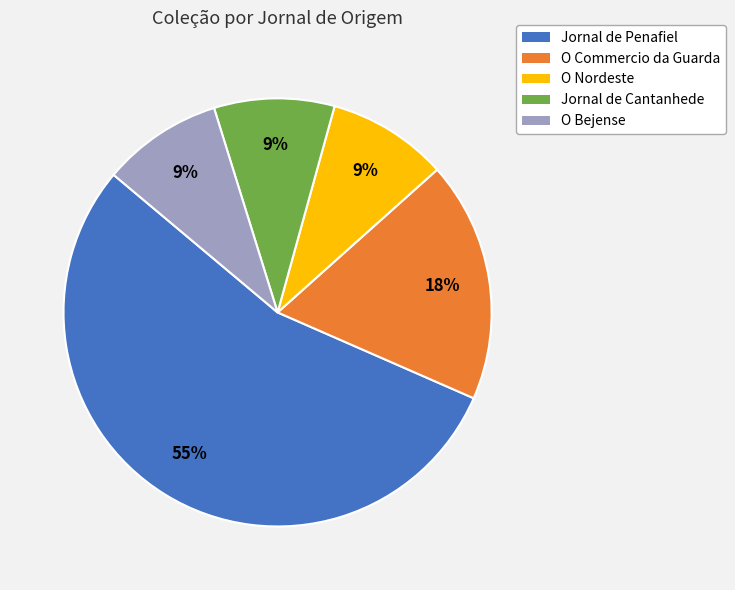

Which category has the biggest portion of the pie?

Jornal de Penafiel